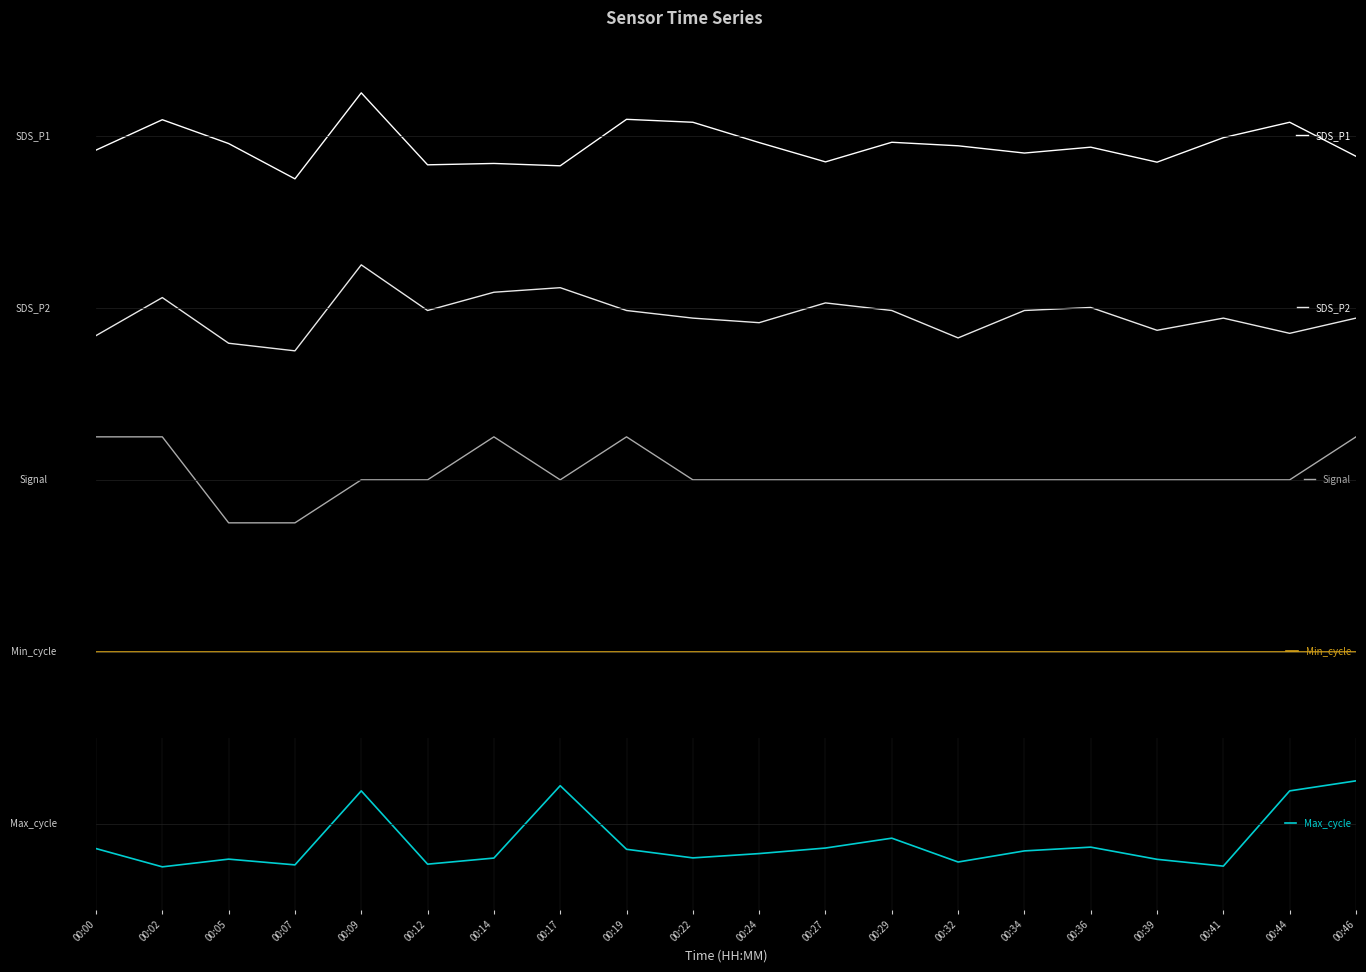

Which series ends up on top after the final intersection of Max_cycle and SDS_P1?

Max_cycle